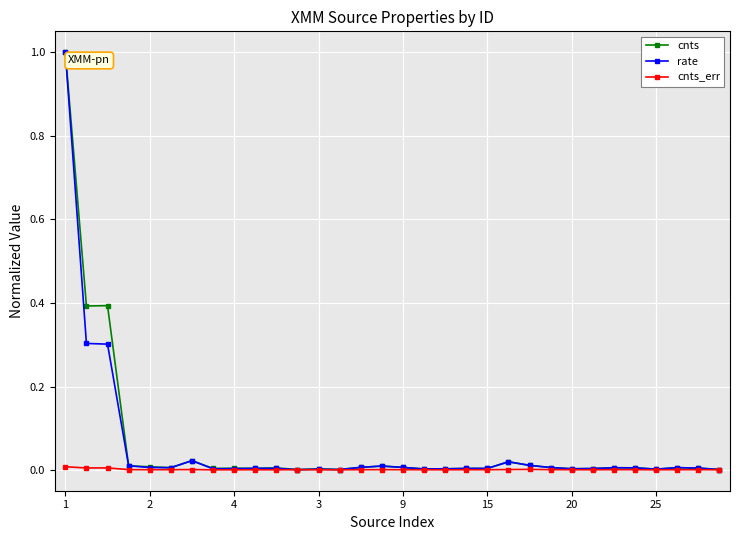

How many lines are shown in the chart?

3